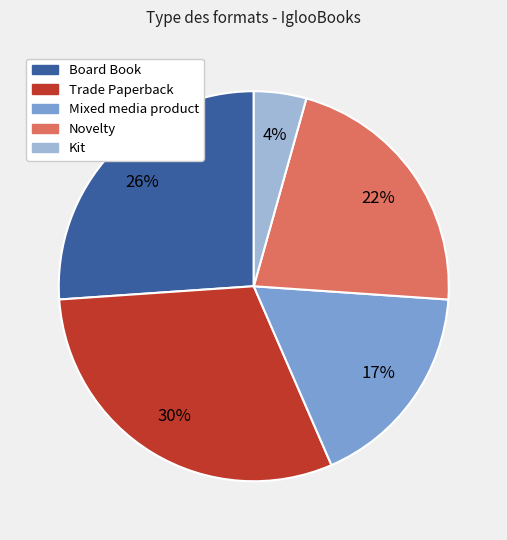

Rank the categories by value from lowest to highest.

Kit, Mixed media product, Novelty, Board Book, Trade Paperback